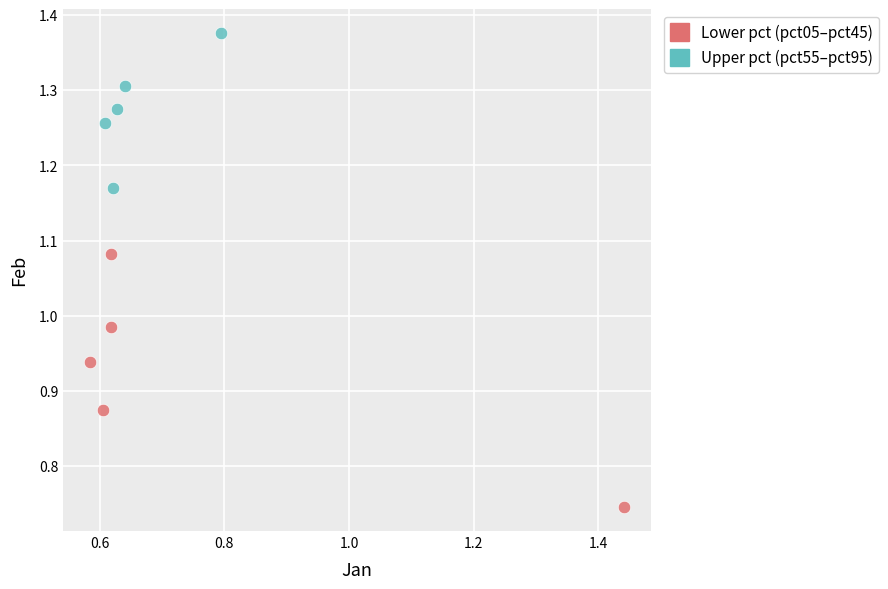

Which series contains the highest Y value?

Upper pct (pct55–pct95)